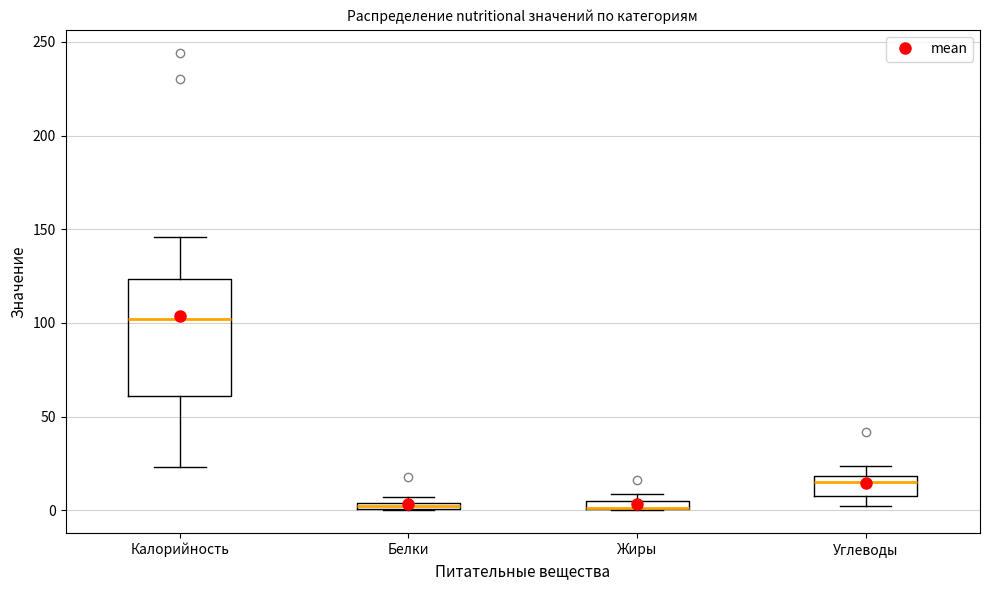

Where is the upper edge of the box for Белки on the y-axis? The values are not printed on the chart, so give them approximately, as read against the axis.

5